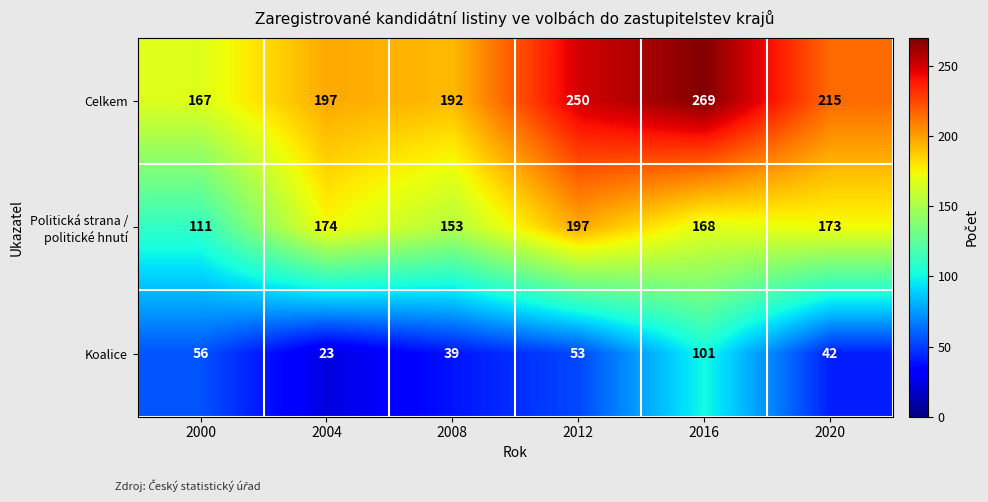

At how many categories does at least one series exceed 200?

3